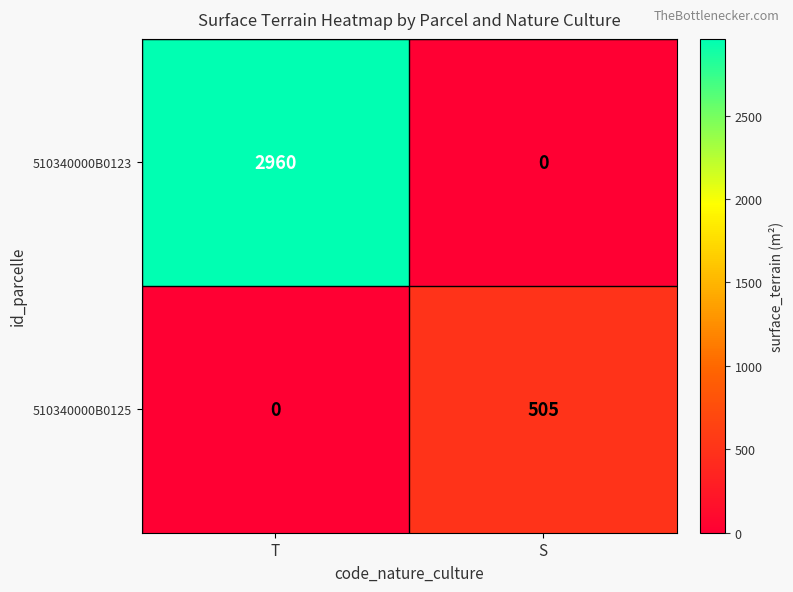

At which category is the sum across all series the highest?

T